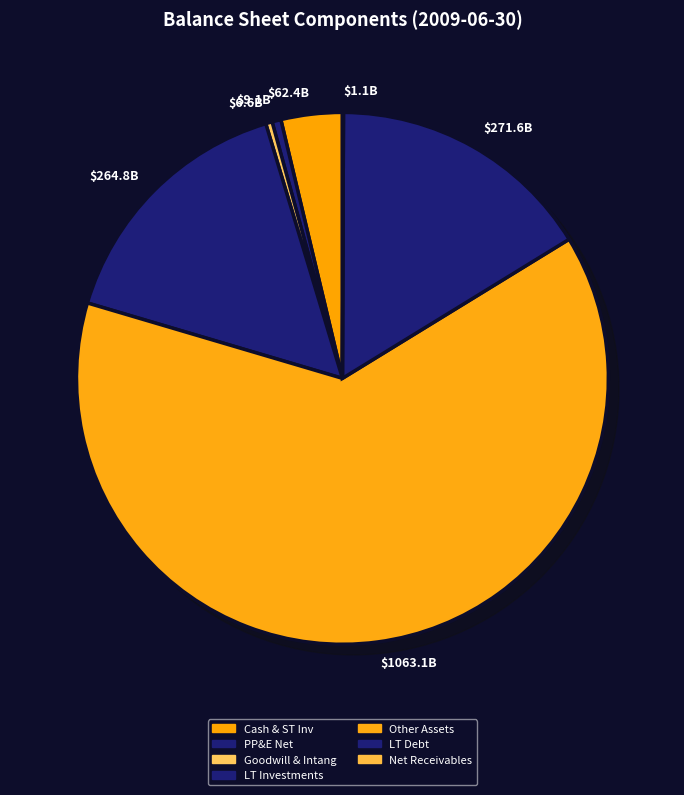

How many segments does this pie chart have?

7